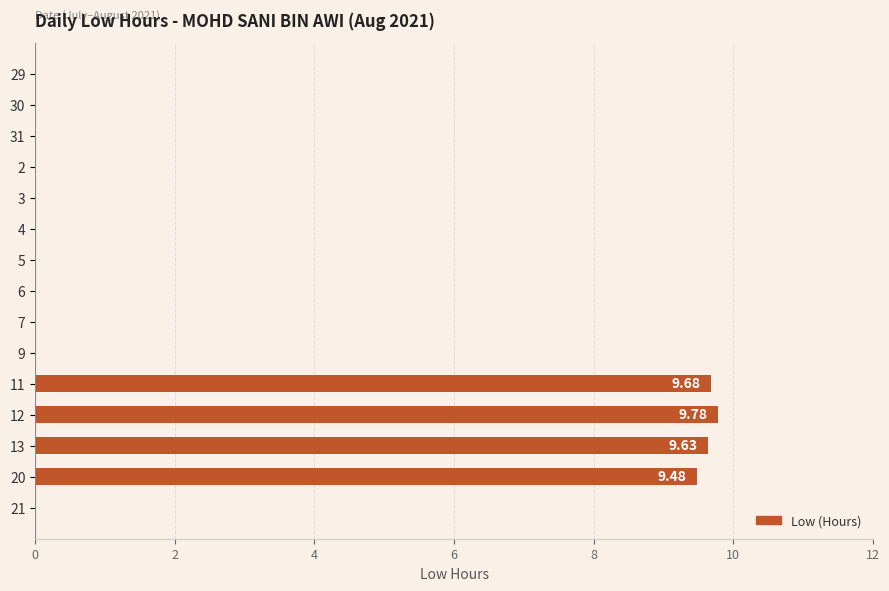

What is the greatest value displayed?

9.8